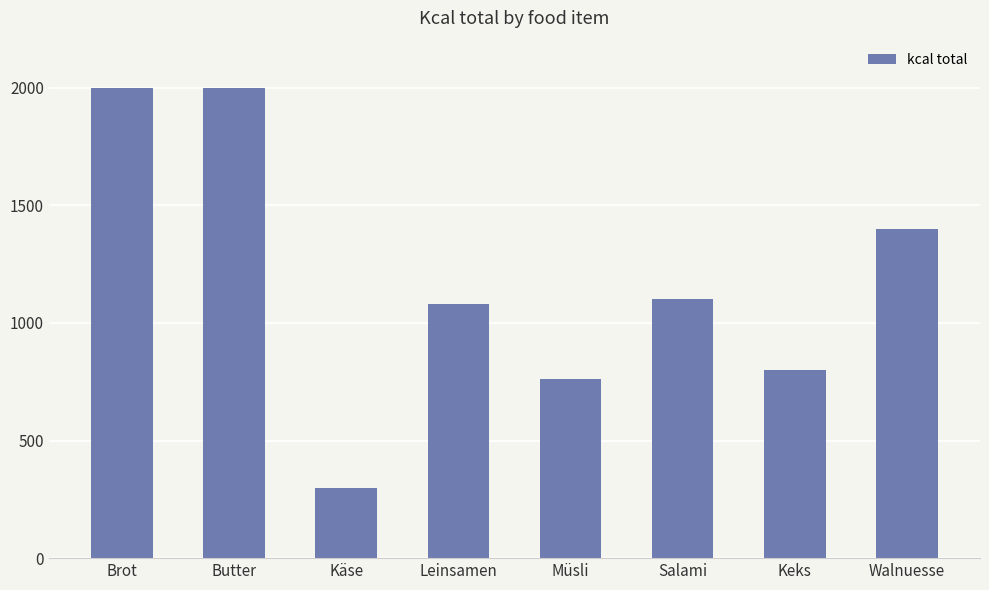

Between Müsli and Leinsamen, which is larger?

Leinsamen